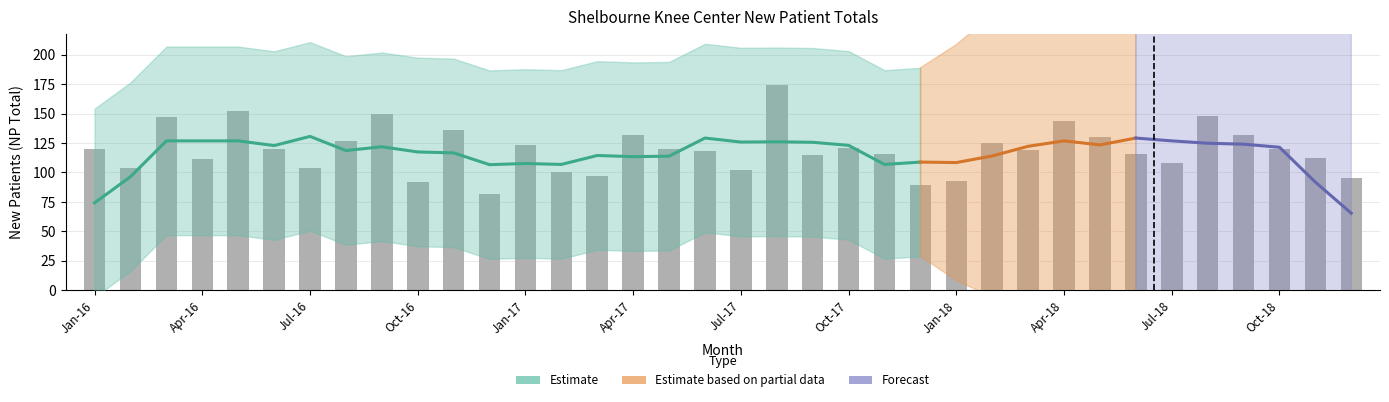

What is the label of the 27th bar from the left?

Mar-18